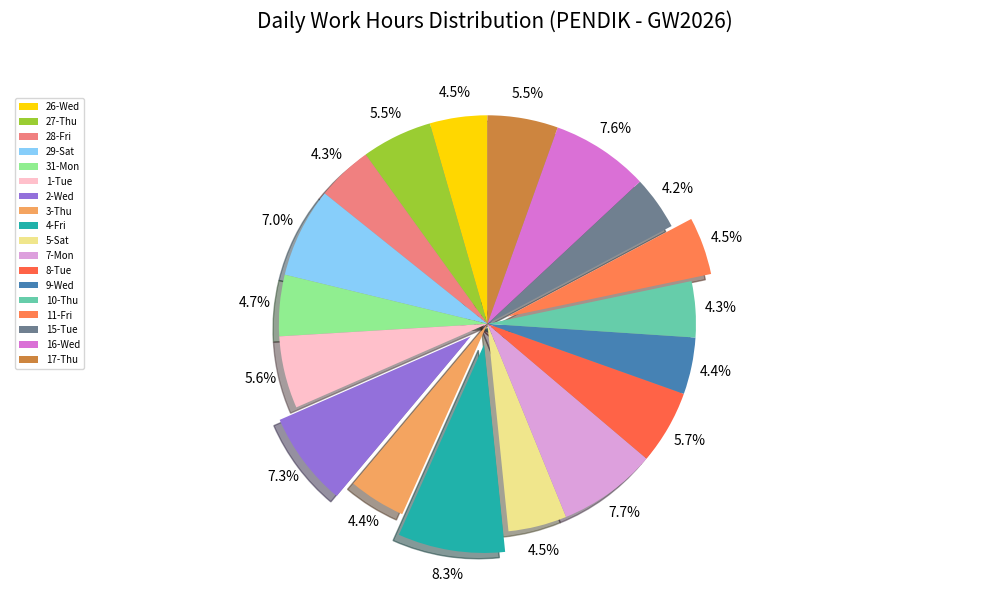

To the nearest percent, what is the average slice percentage?

6%